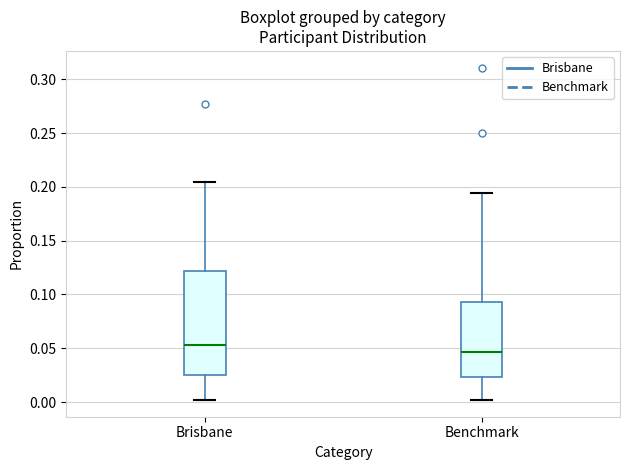

Reading left to right, transcribe this box plot: for each box, give where its median line is, the range the box spans, and where its two whiskers end, as read against the y-axis. The values are not printed on the chart, so give them approximately, as read against the axis.

Brisbane: median 0.055, box 0.025 to 0.120, whiskers 0.000 to 0.205
Benchmark: median 0.045, box 0.025 to 0.095, whiskers 0.000 to 0.195